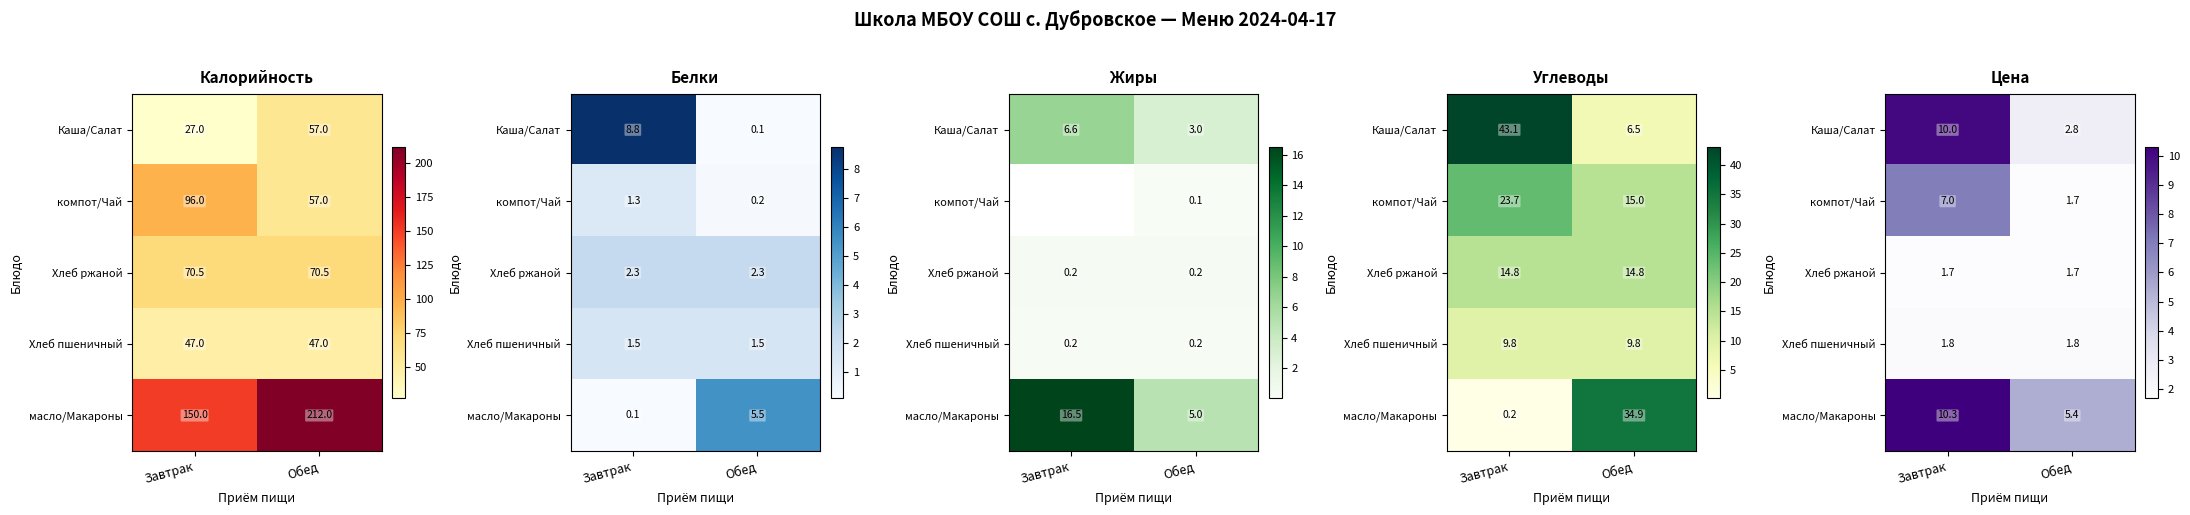

List the labels in order of Каша/Салат value, smallest first.

Обед, Завтрак